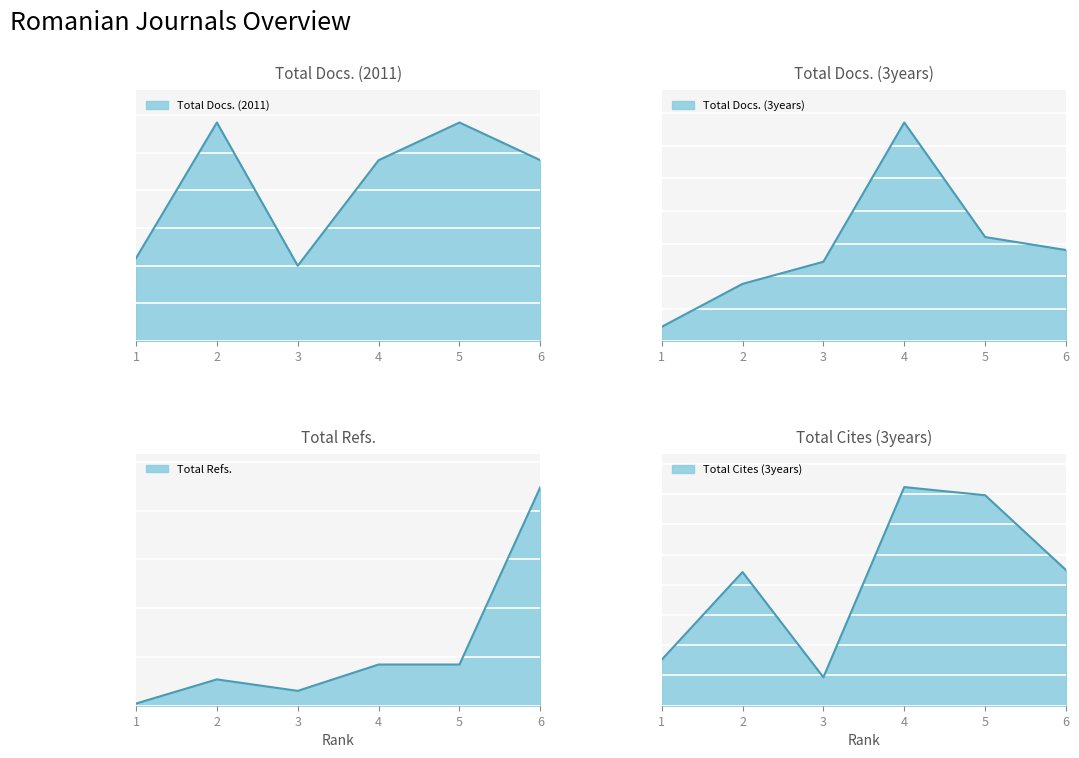

Which series has the widest spread of values?

Total Cites (3years)